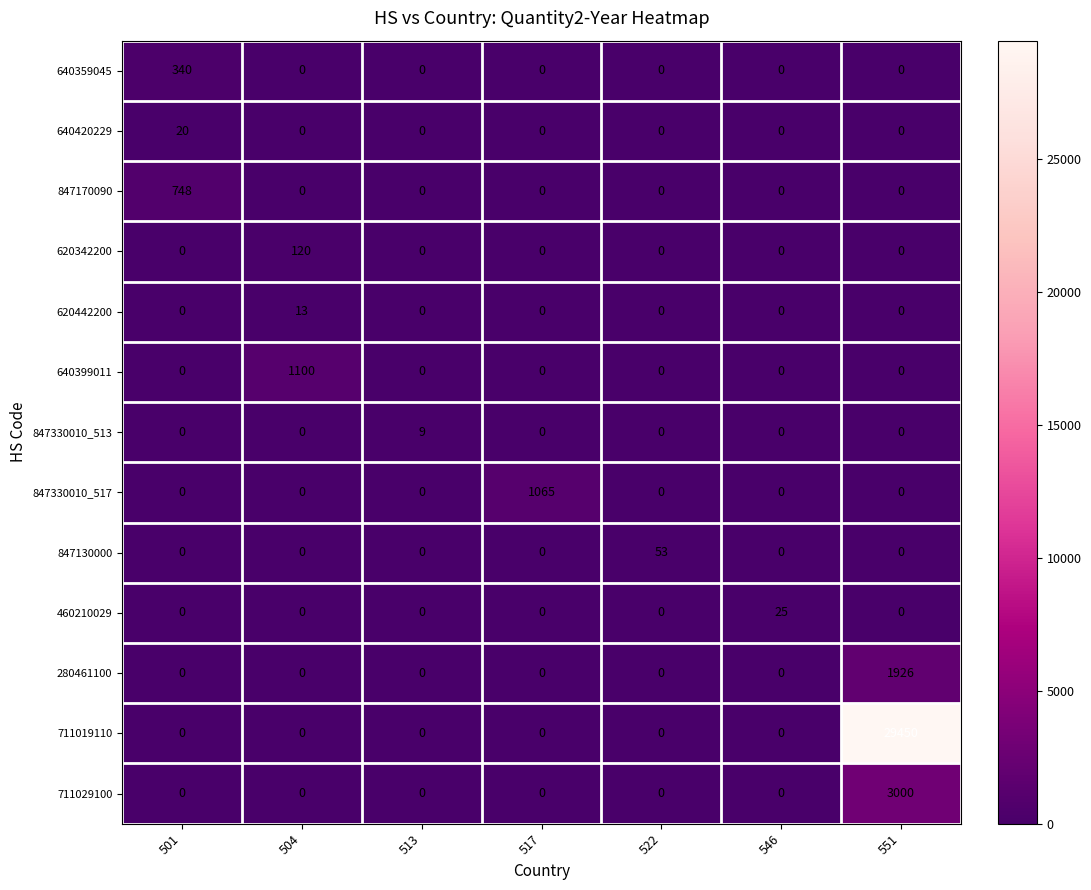

What is the difference between the maximum and minimum values in the 620342200 series?

120